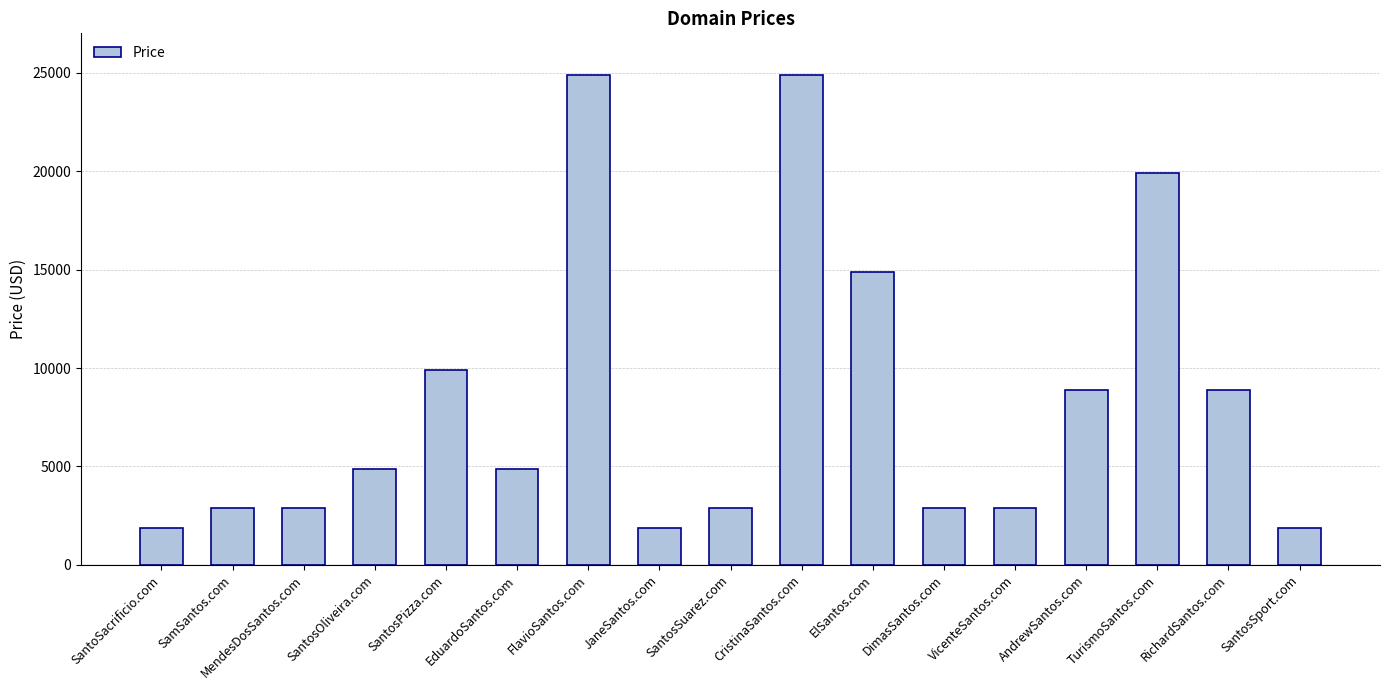

How many bars are there in total?

17